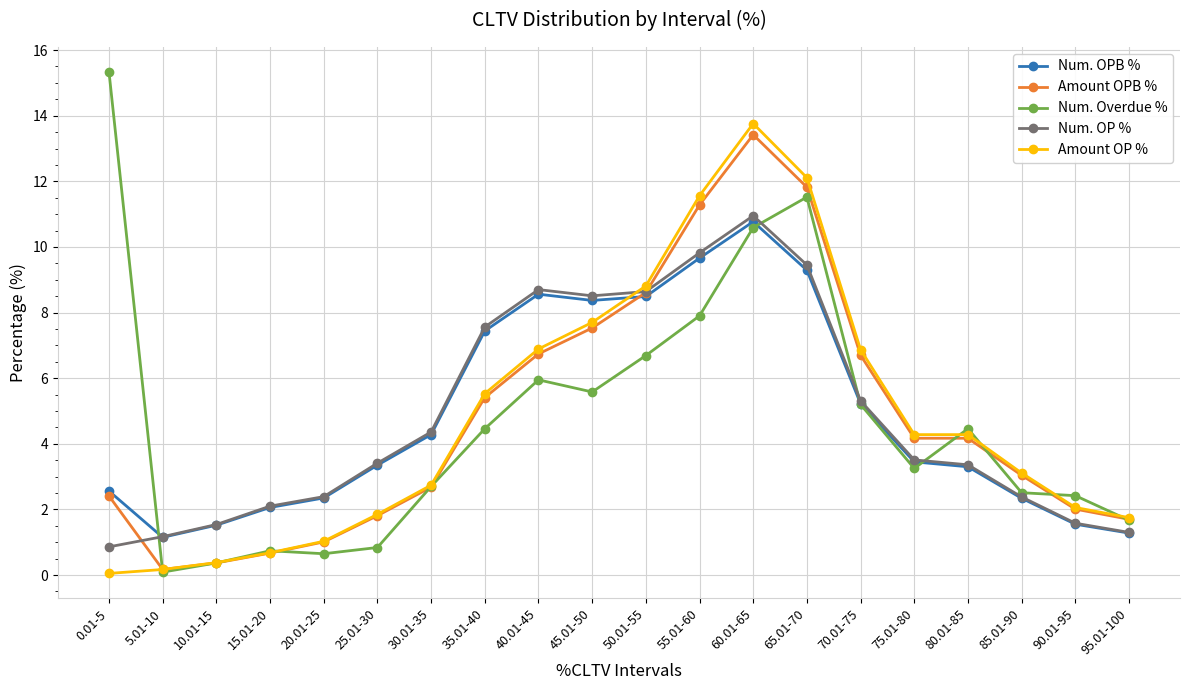

True or false: Num. Overdue % and Amount OP % cross at least once.

True